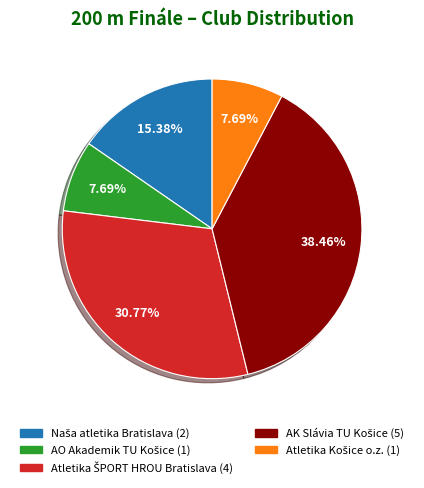

Is there any slice that represents more than half of the pie?

No